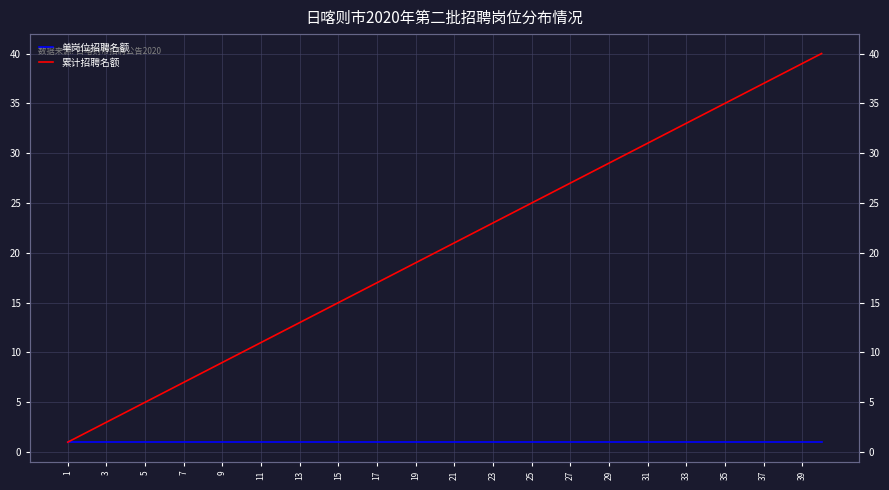

True or false: 累计招聘名额 has more than 1 points higher than both neighbors.

False